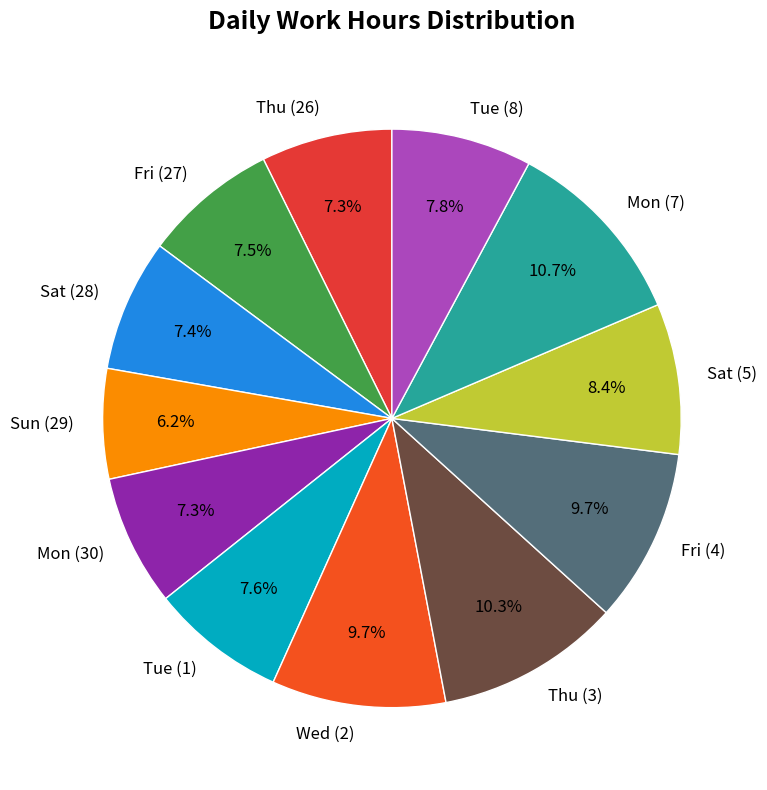

Which category has the smallest portion of the pie?

Sun (29)